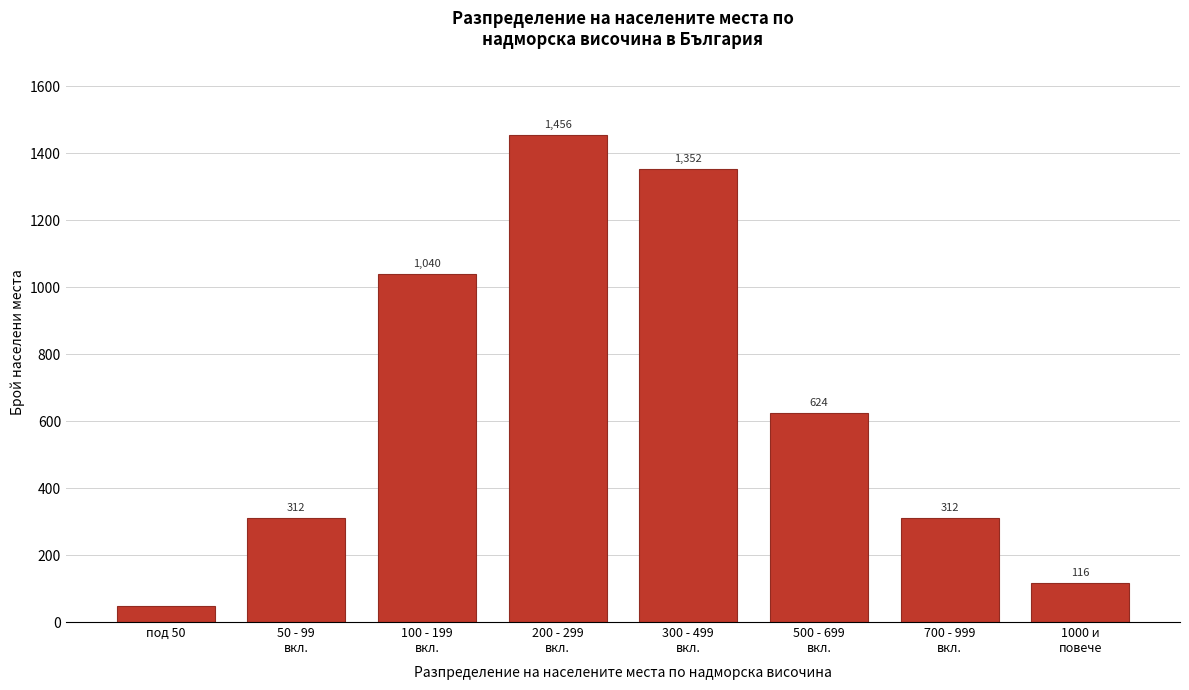

Reading left to right, what are all the values shown in this chart?

48	312	1040	1456	1352	624	312	116